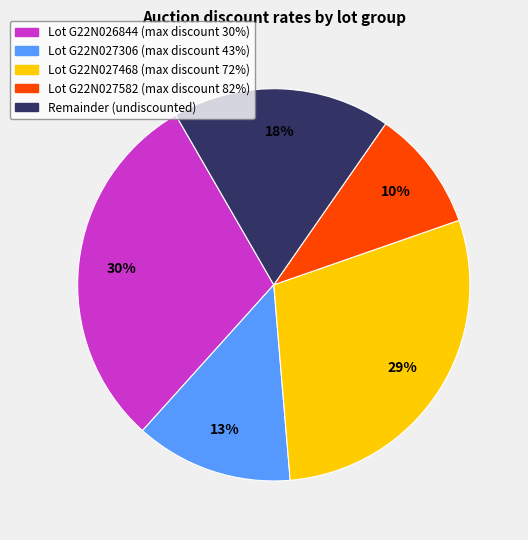

How many slices are in this pie chart?

5